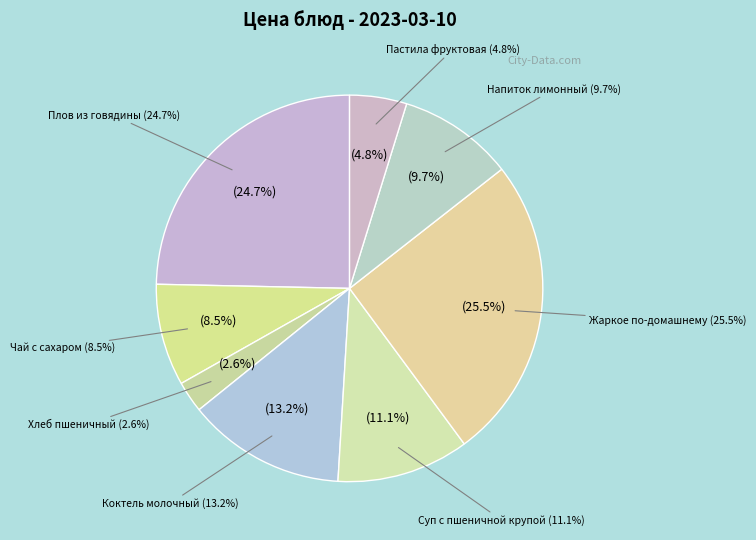

Approximately how many times larger is the value at Жаркое по-домашнему compared to Суп с пшеничной крупой?

2.3